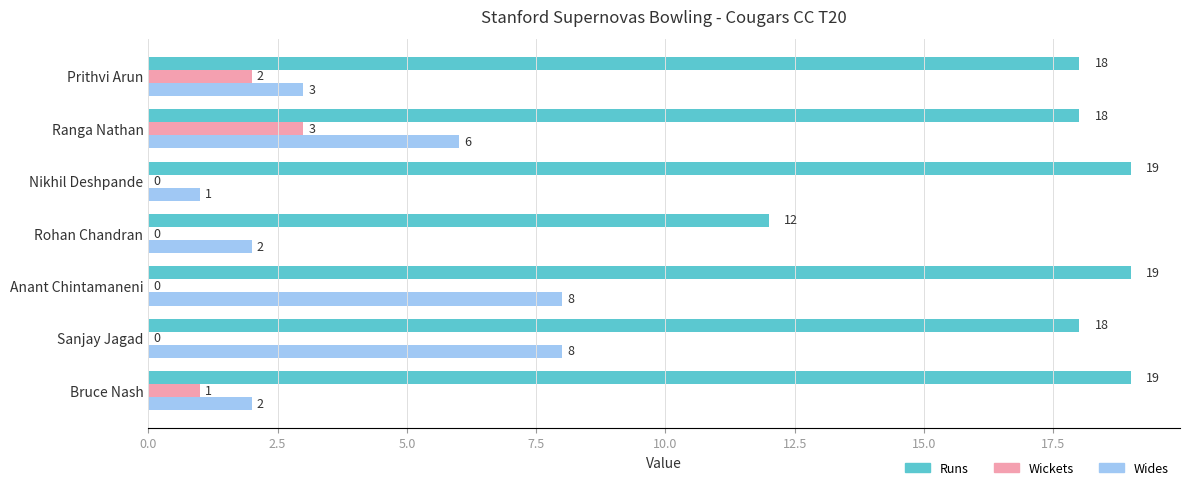

True or false: Wides has a value of 2 at Nikhil Deshpande.

False